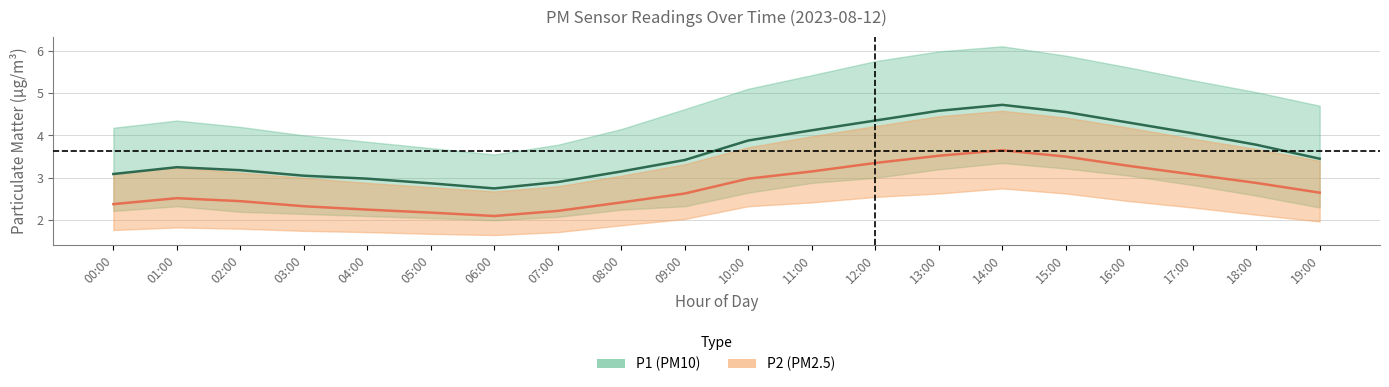

Between 04:00 and 13:00, which is larger?

13:00